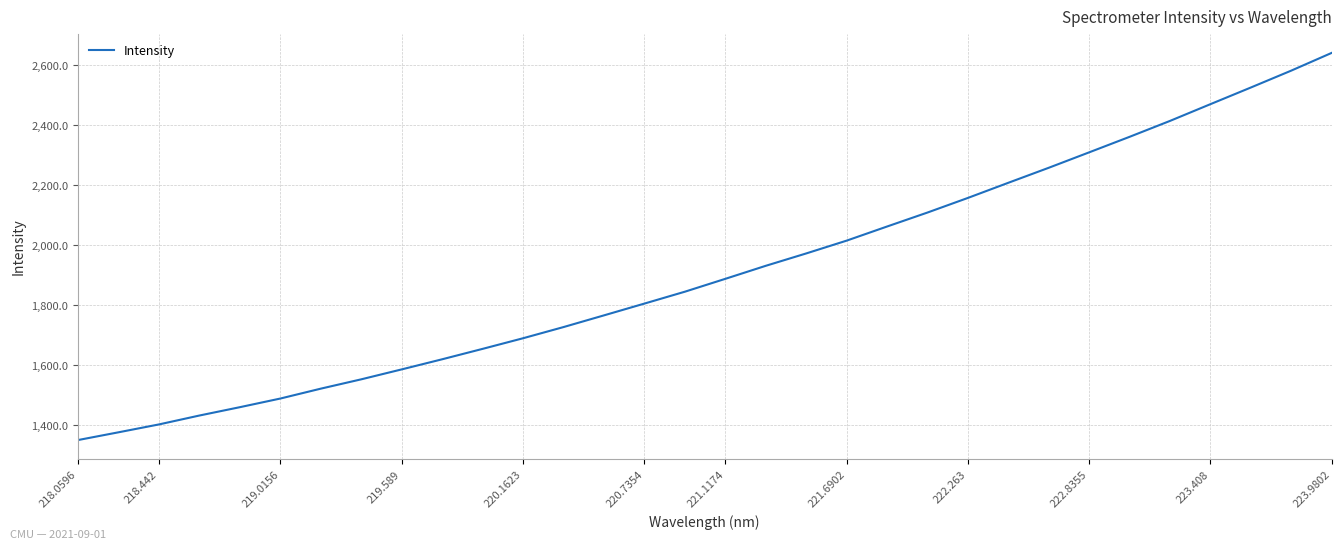

True or false: the data has more than 0 interior local peaks.

False